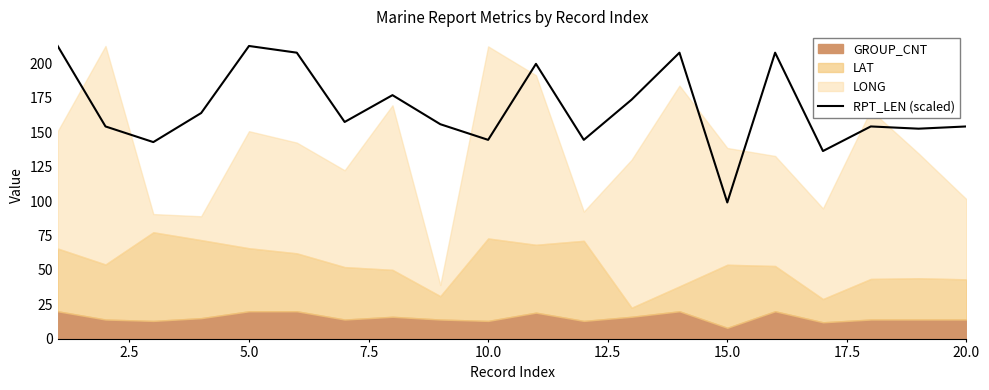

True or false: RPT_LEN (scaled) has a value of 154.2 at 20.0.

True